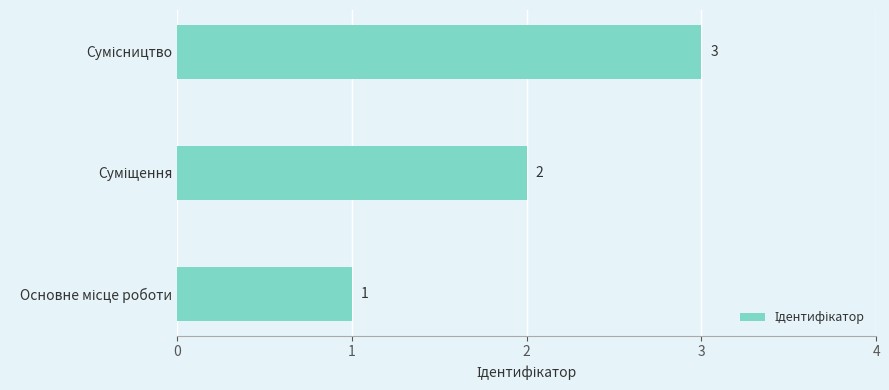

How many data points are less than 2?

1